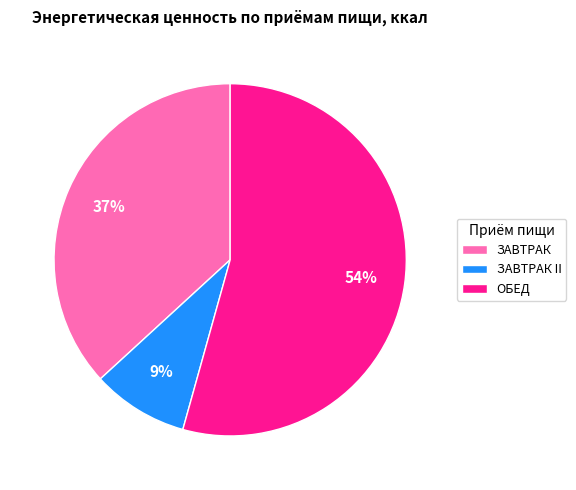

Is ЗАВТРАК the majority of the pie?

No